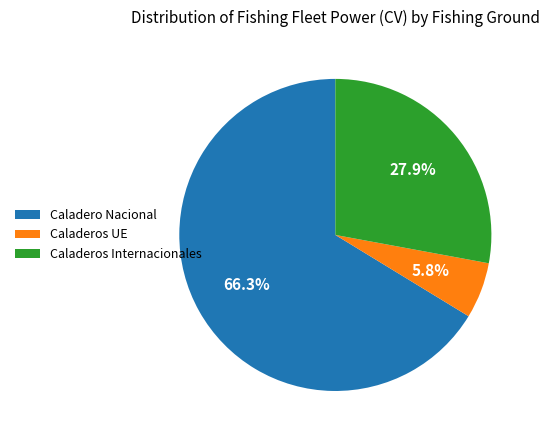

Is Caladeros Internacionales the majority of the pie?

No